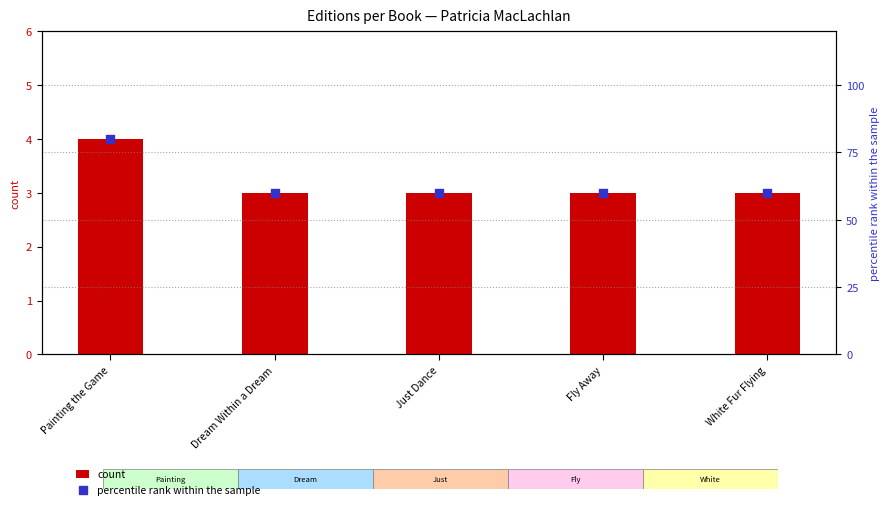

What are all the series names shown in the legend?

count, percentile rank within the sample